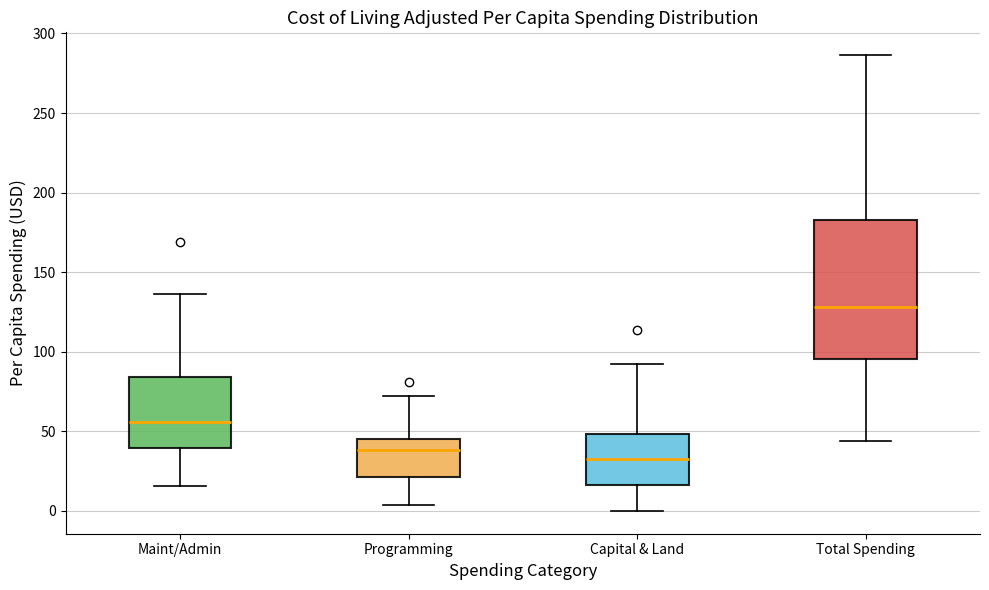

Where does the lower whisker of the box for Capital & Land end on the y-axis? The values are not printed on the chart, so give them approximately, as read against the axis.

0